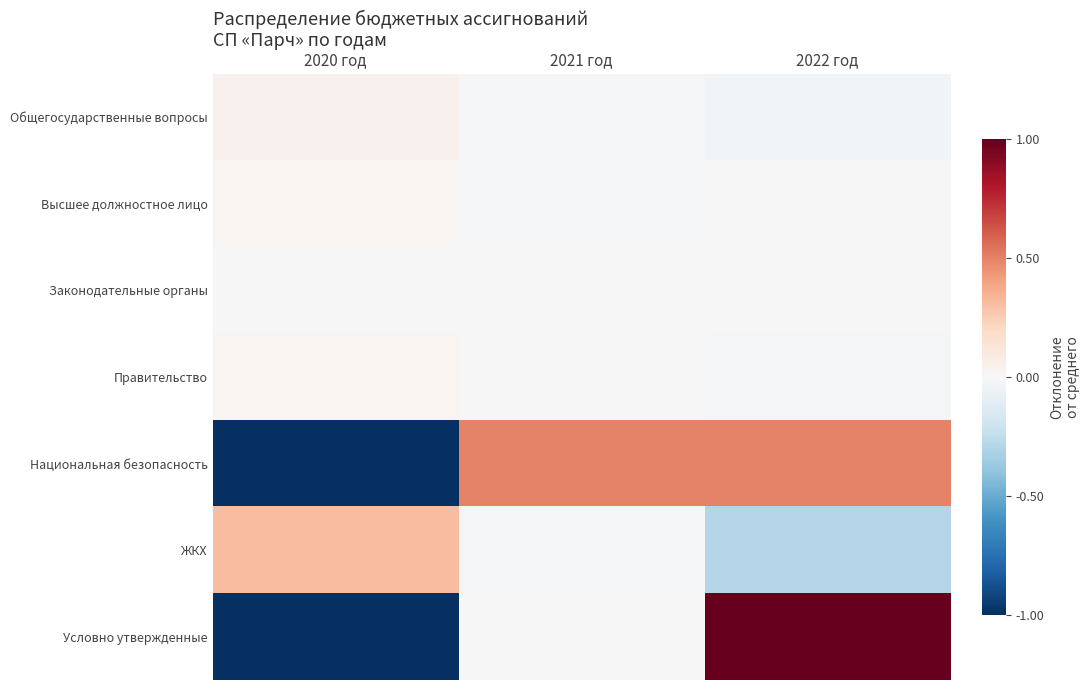

Which series changed the most between 2020 год and 2021 год?

Национальная безопасность